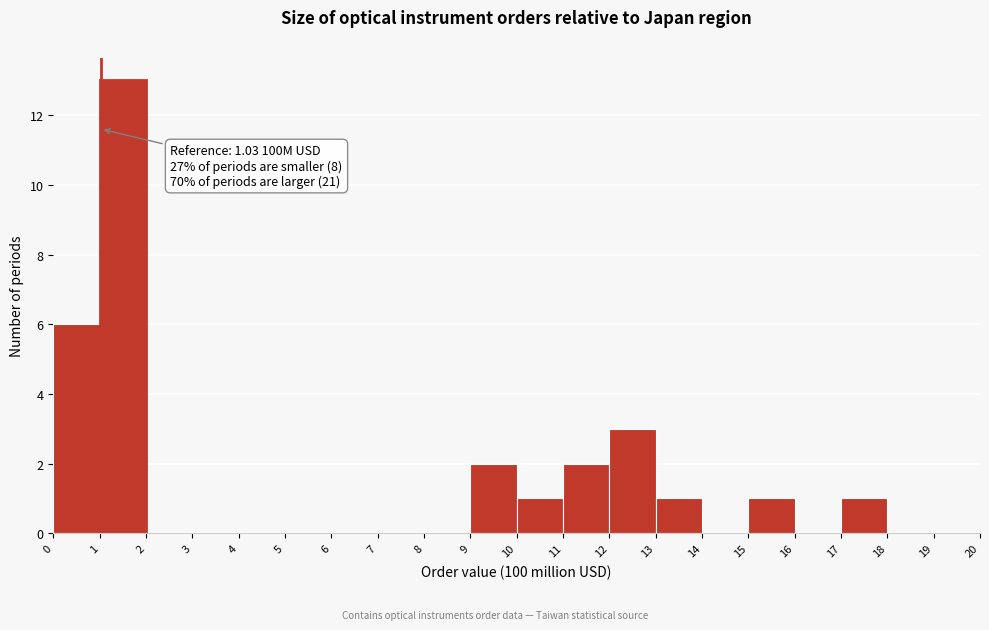

Which range on the x-axis has the tallest bar?

1 to 2